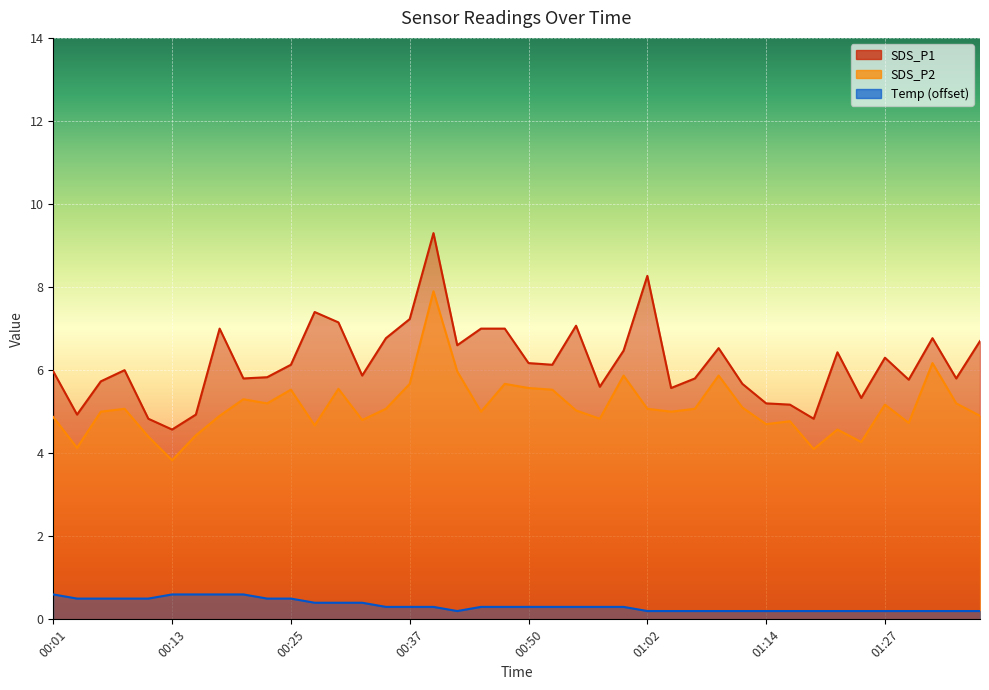

How many lines are shown in the chart?

3